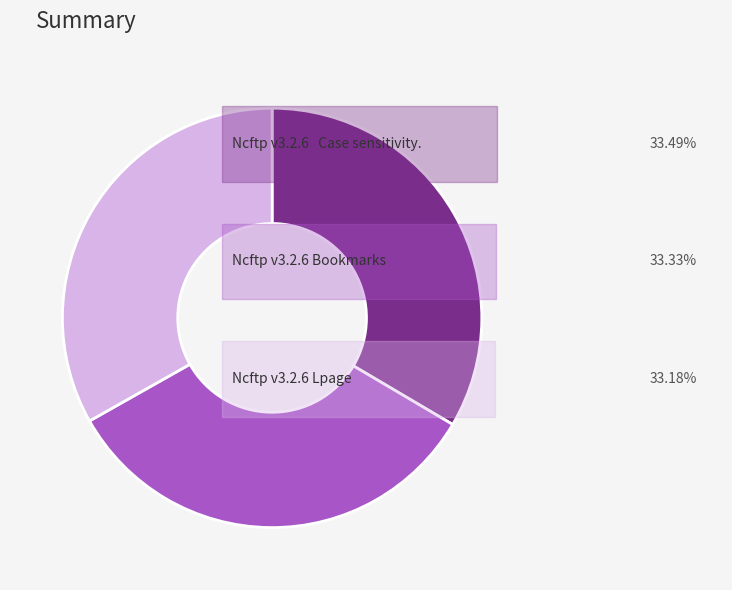

Is there a majority slice in this chart?

No